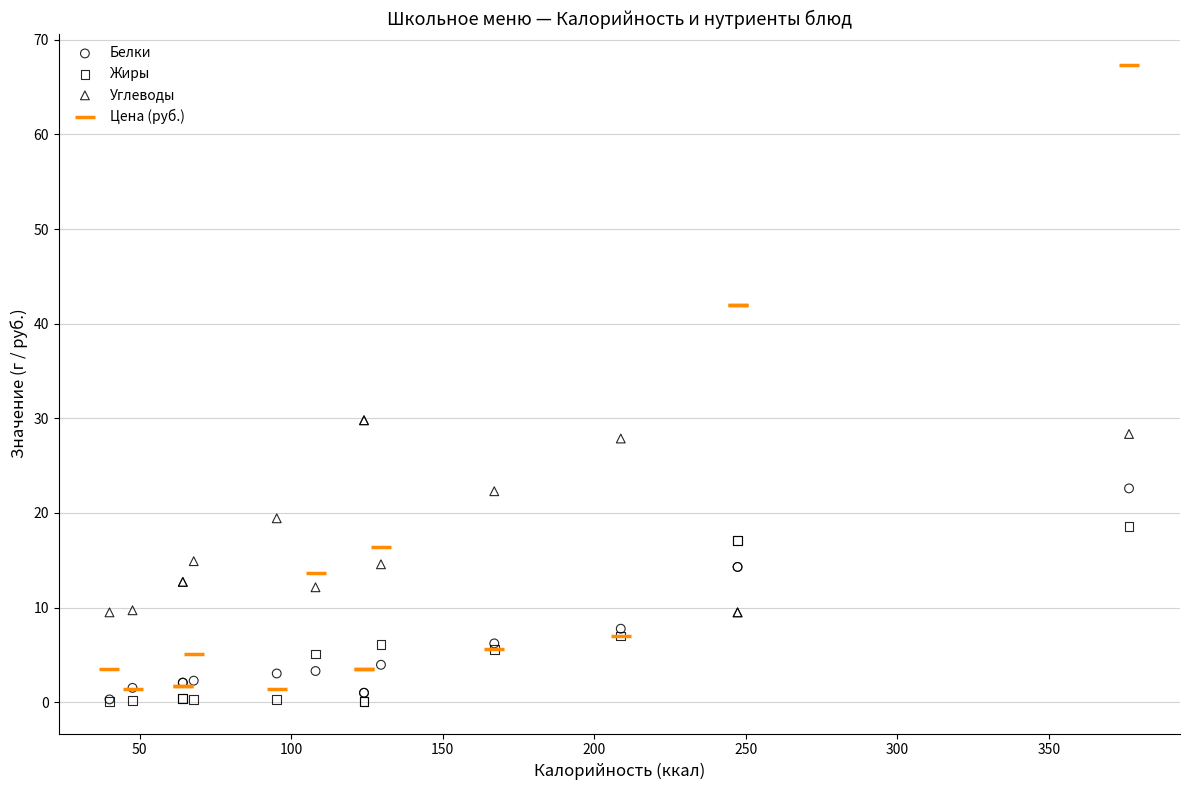

What are all the series names shown in the legend?

Белки, Жиры, Углеводы, Цена (руб.)